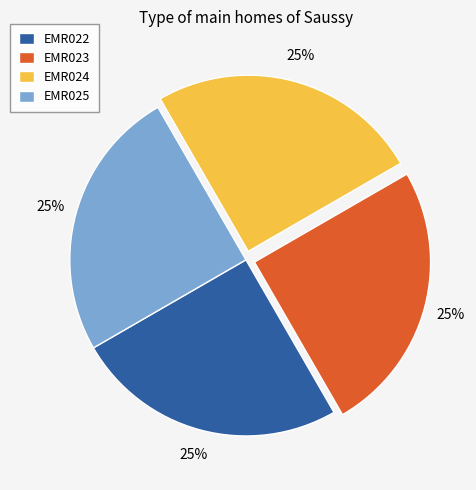

How many slices are in this pie chart?

4